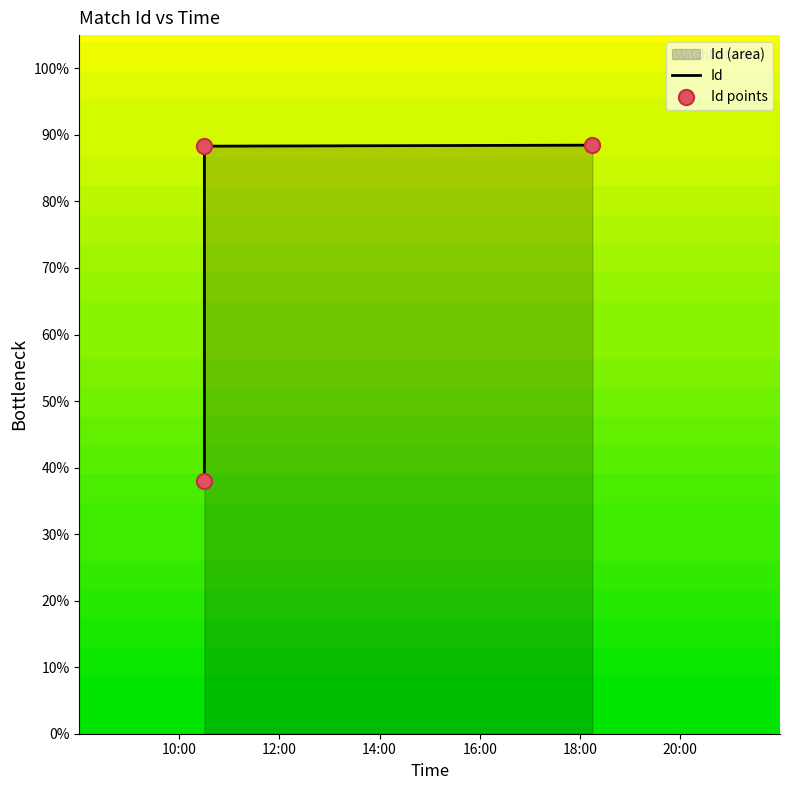

Which has a higher value, 10:30:00 or 10:30:00?

10:30:00